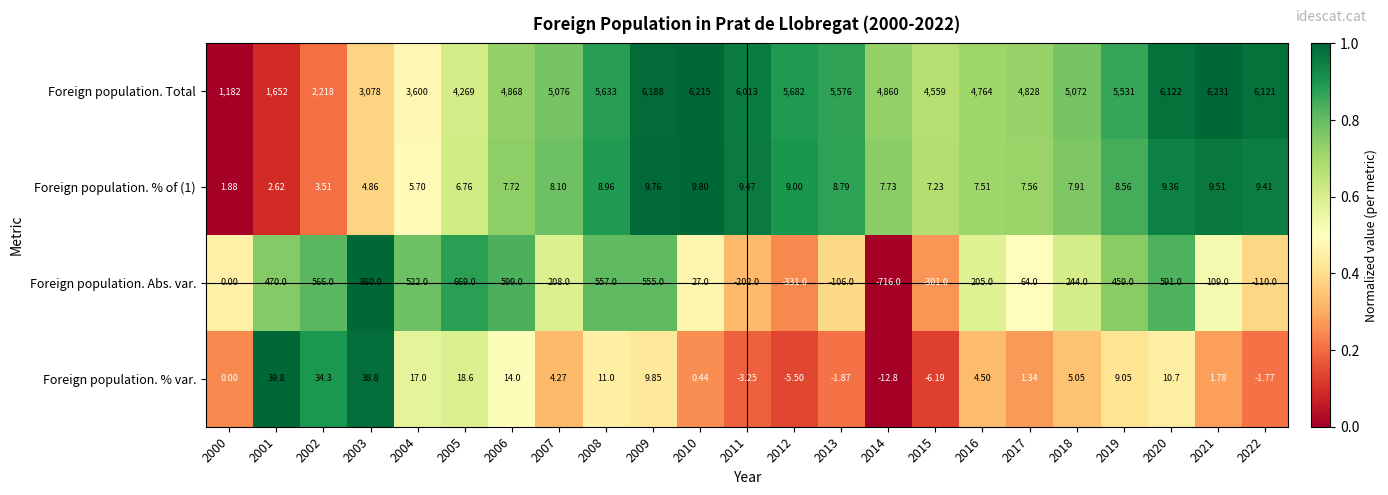

Which series has the largest range (max minus min)?

Foreign population. Total